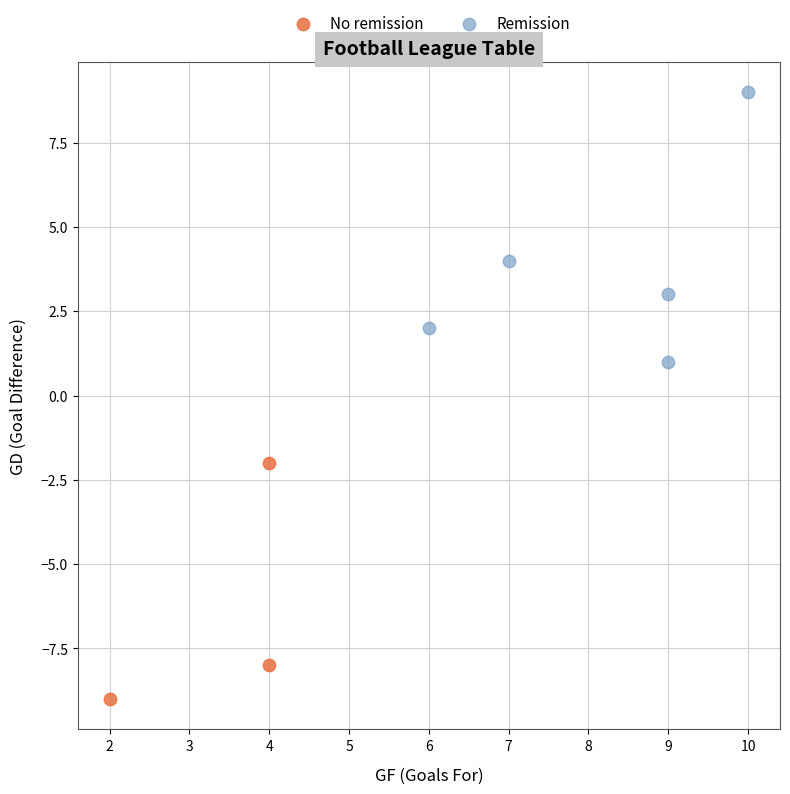

Which series contains the highest Y value?

Remission